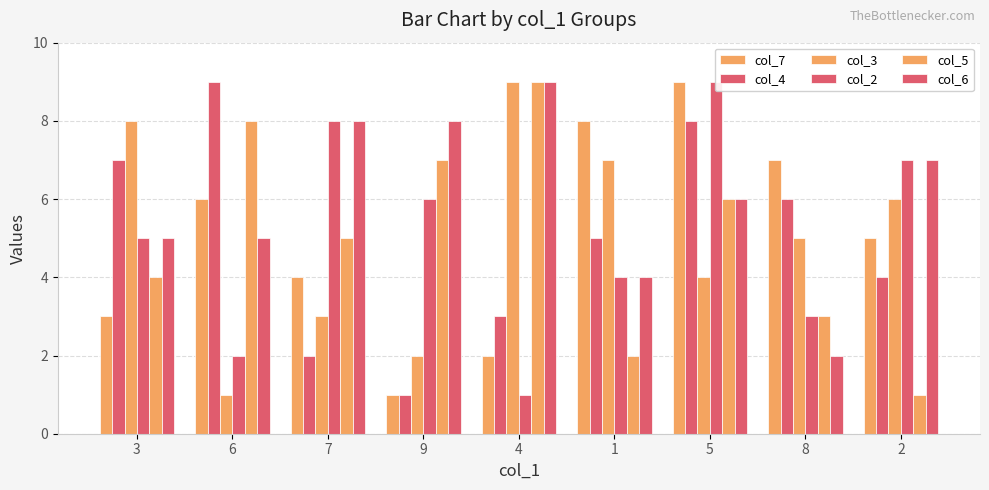

Reading left to right, transcribe all the data shown in this chart.

col_7: 3	6	4	1	2	8	9	7	5
col_4: 7	9	2	1	3	5	8	6	4
col_3: 8	1	3	2	9	7	4	5	6
col_2: 5	2	8	6	1	4	9	3	7
col_5: 4	8	5	7	9	2	6	3	1
col_6: 5	5	8	8	9	4	6	2	7